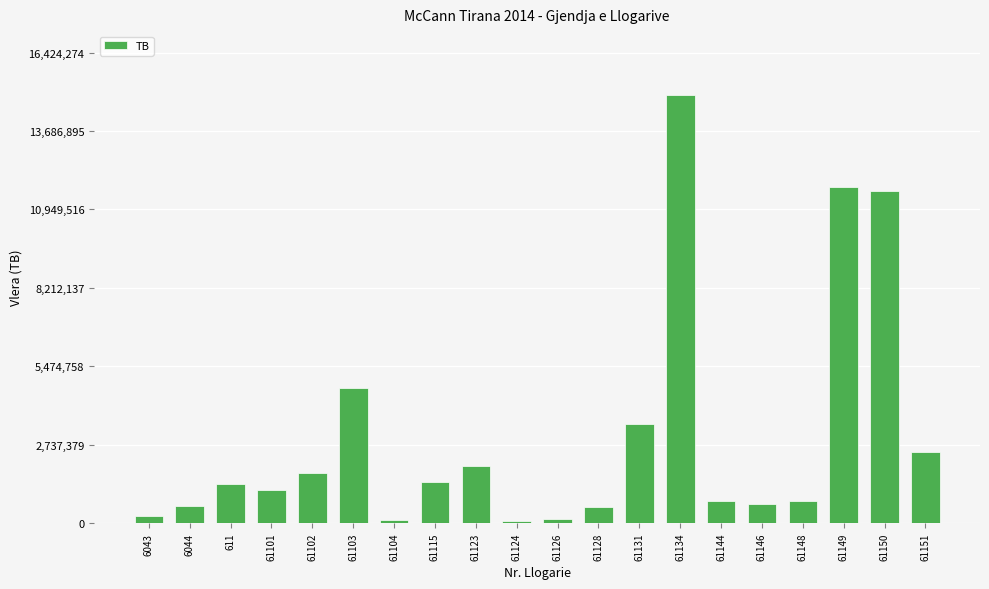

Approximately how many times larger is the value at 61115 compared to 61148?

1.9